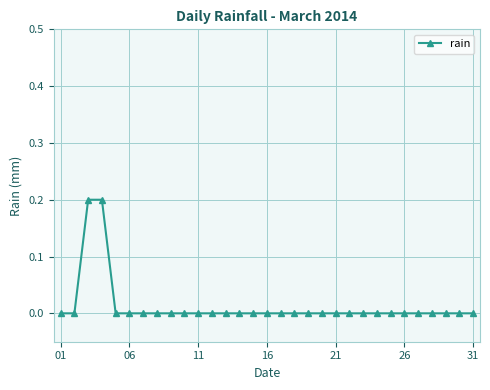

What is the sum of all values?

0.4